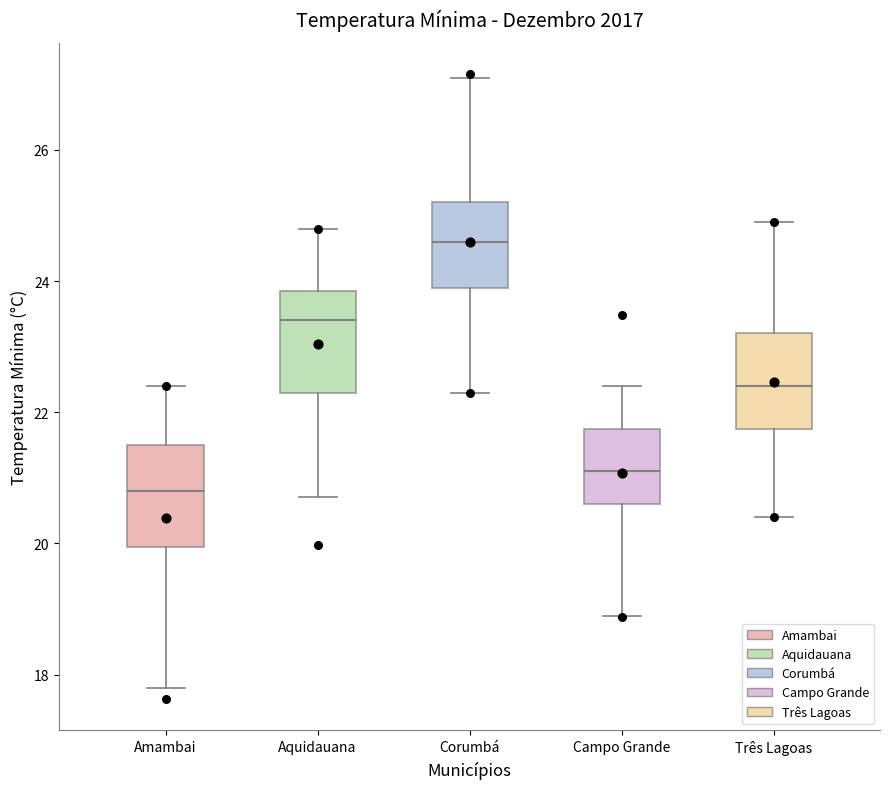

Where is the lower edge of the box for Corumbá on the y-axis? The values are not printed on the chart, so give them approximately, as read against the axis.

24.0